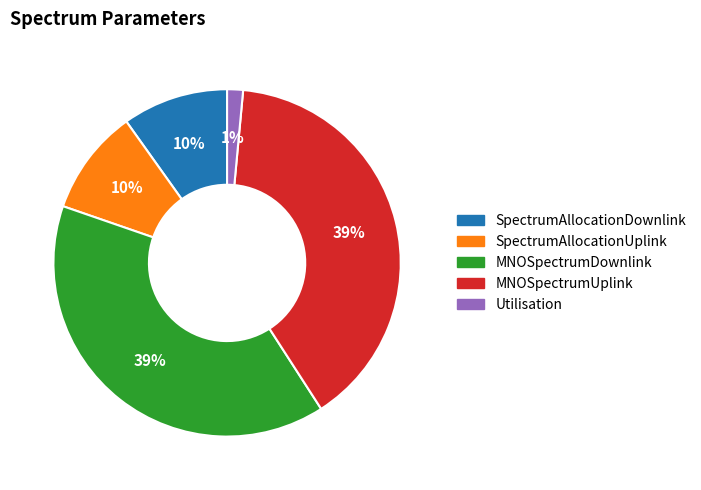

Does SpectrumAllocationDownlink account for over 50% of the chart?

No